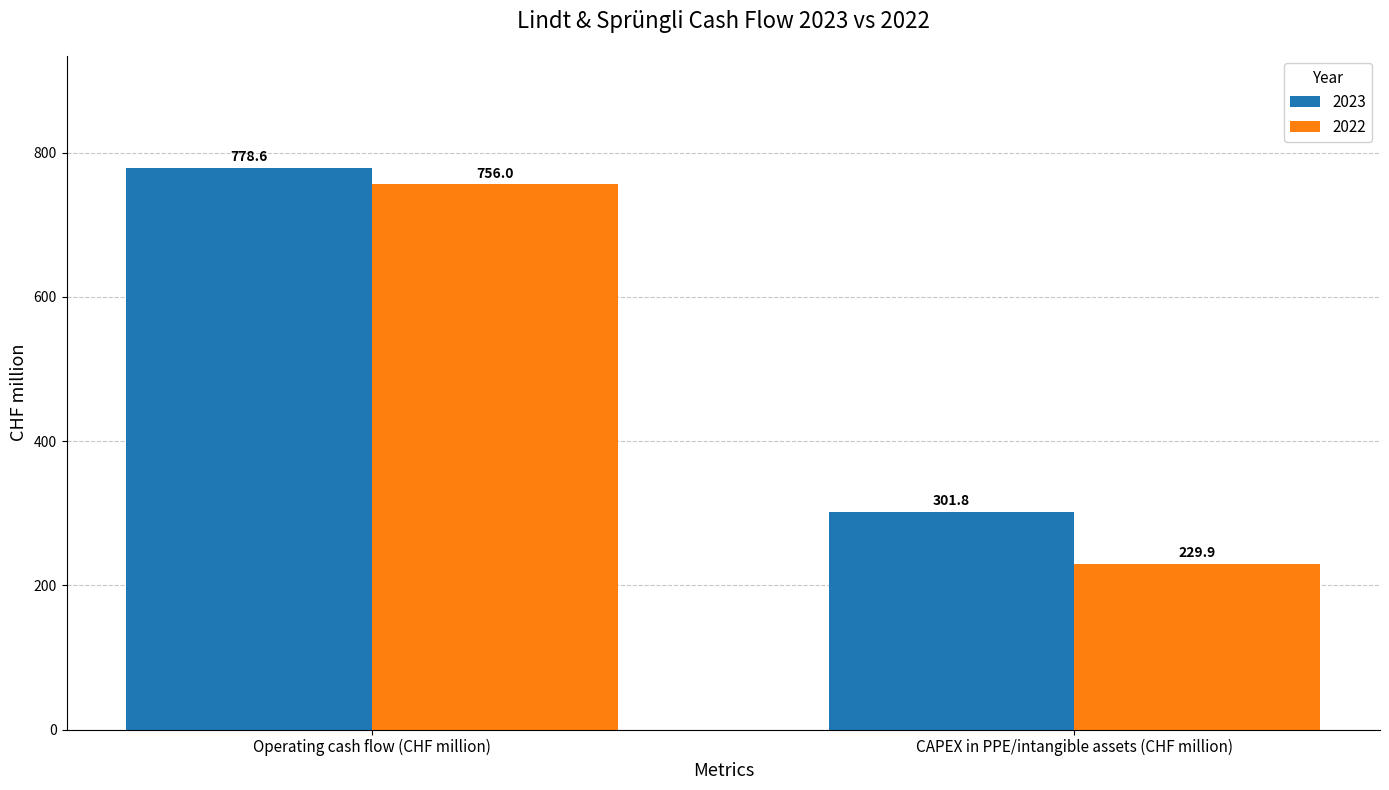

Reading left to right, extract all data points from this chart.

2023: 778.6	301.8
2022: 756.0	229.9